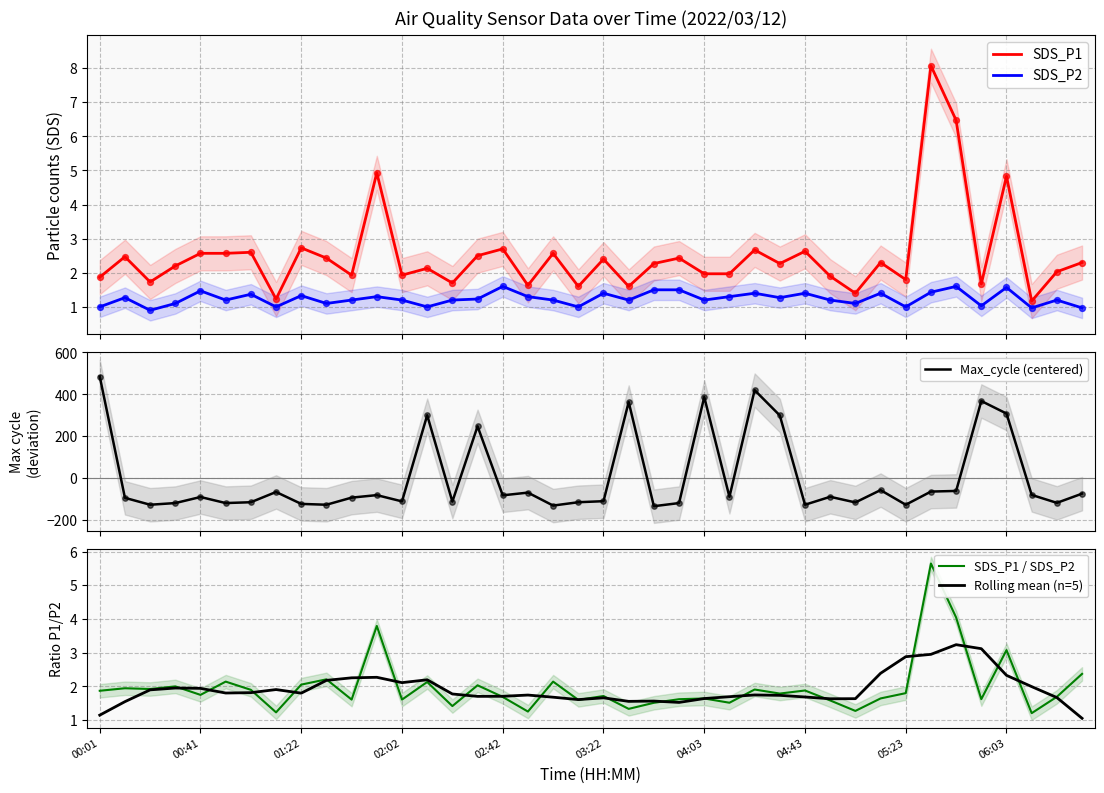

What are all the series names shown in the legend?

SDS_P1, SDS_P2, Max_cycle (centered), SDS_P1 / SDS_P2, Rolling mean (n=5)